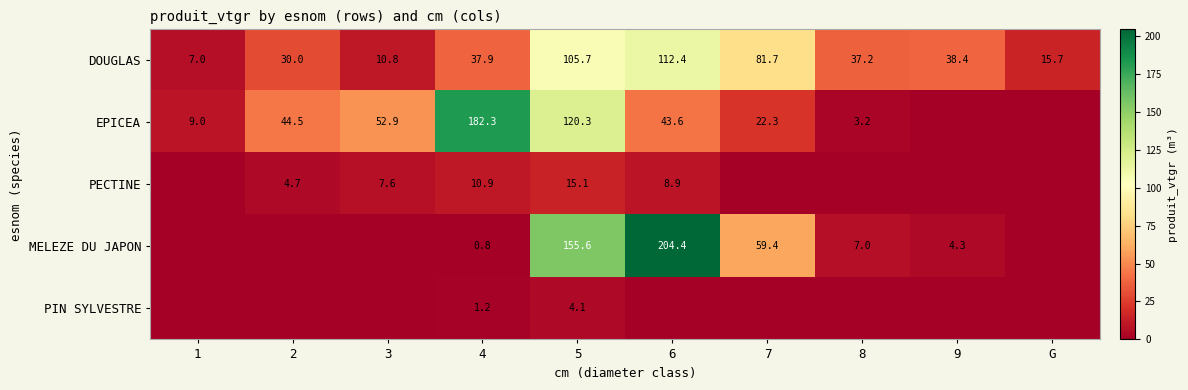

Where does the DOUGLAS series first go above 37?

4